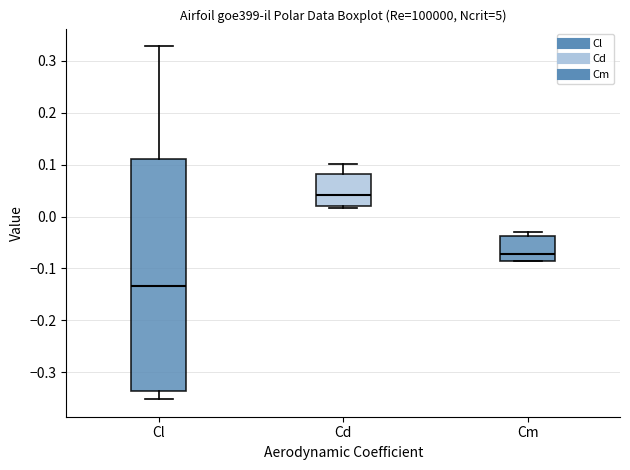

Which box is the tallest, from its lower edge to its upper edge?

Cl